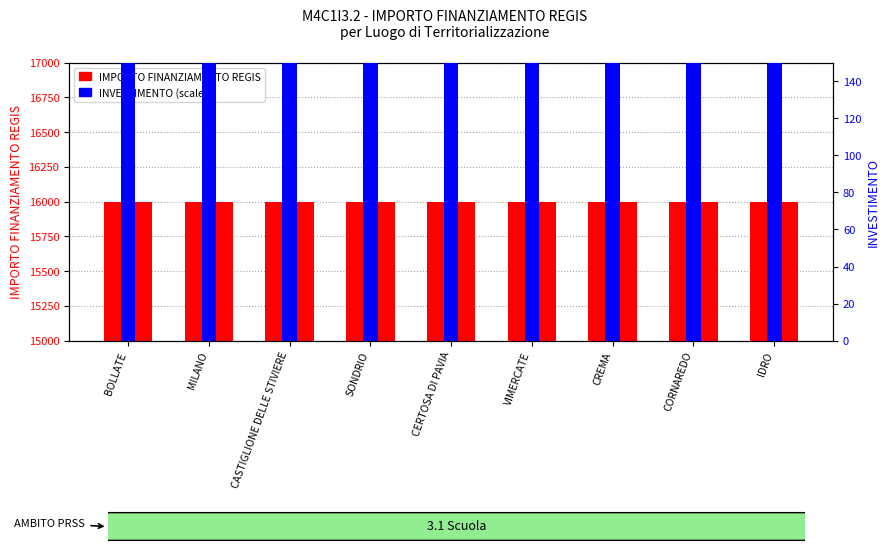

Which label corresponds to the largest value in the chart?

BOLLATE